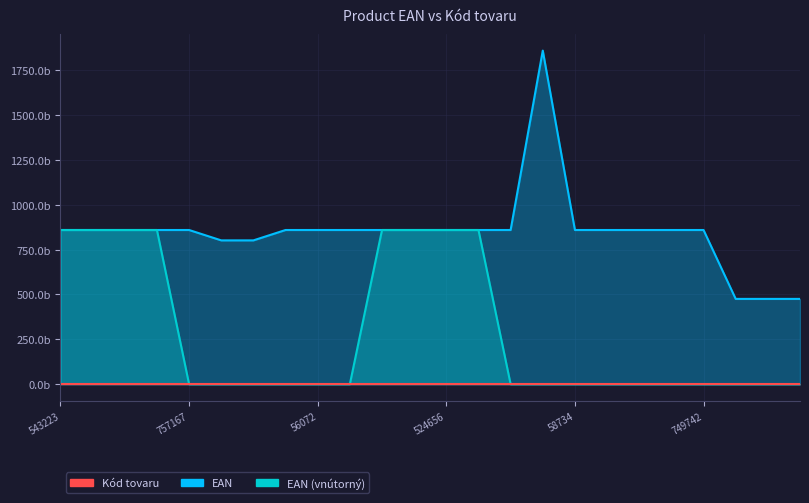

What is the maximum value shown in the chart?

1858.2